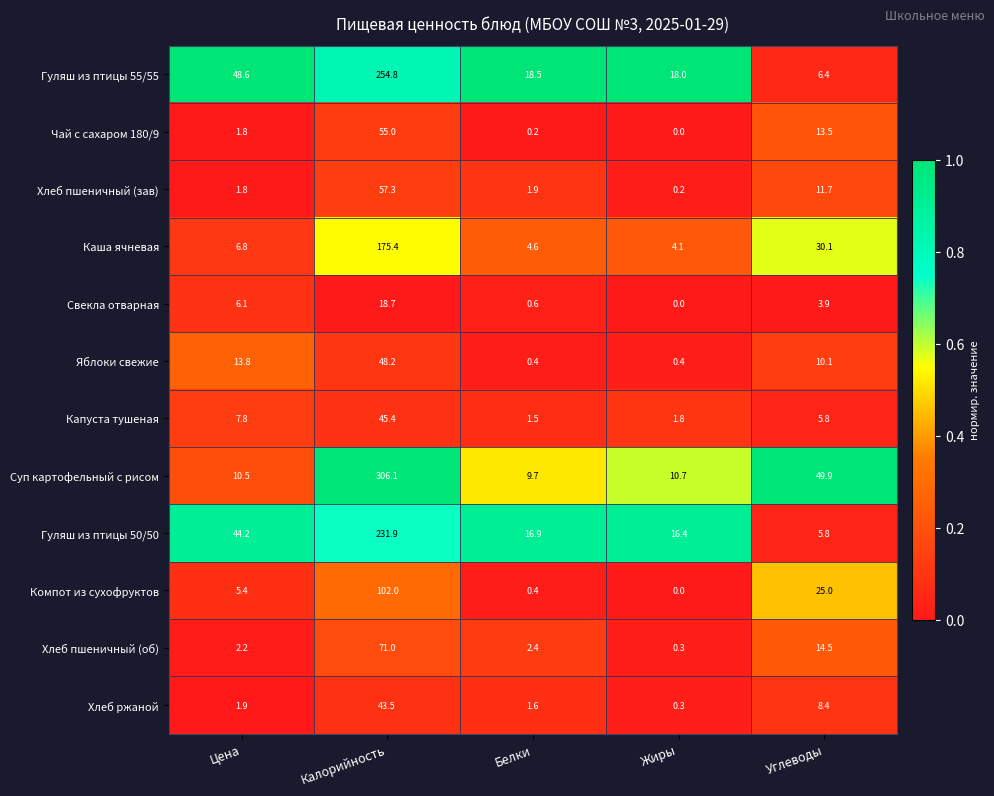

What is the total value across all series at Белки?

58.7